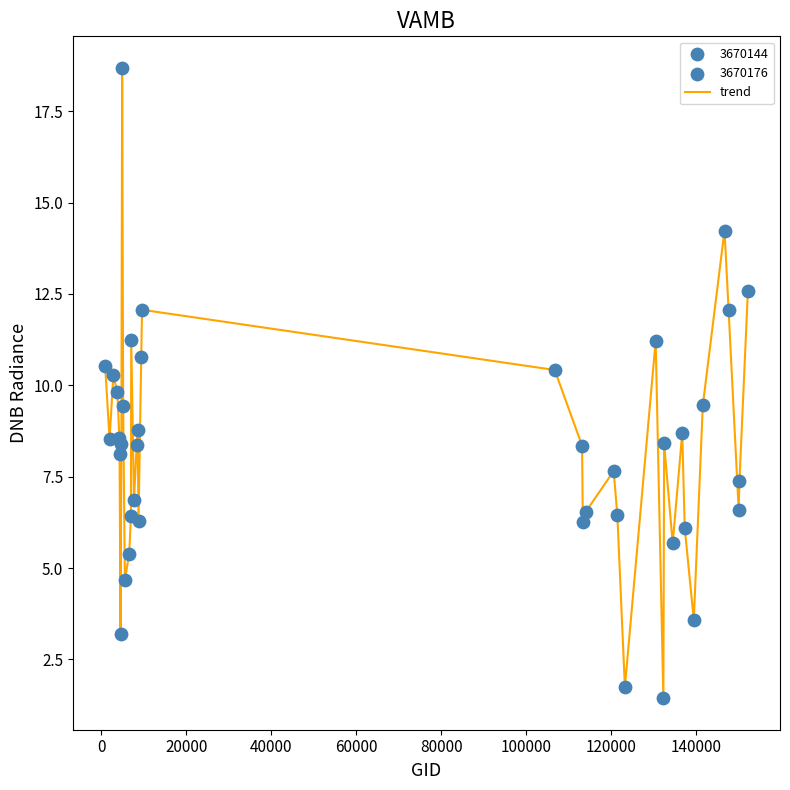

What is the smallest value displayed?

1.4